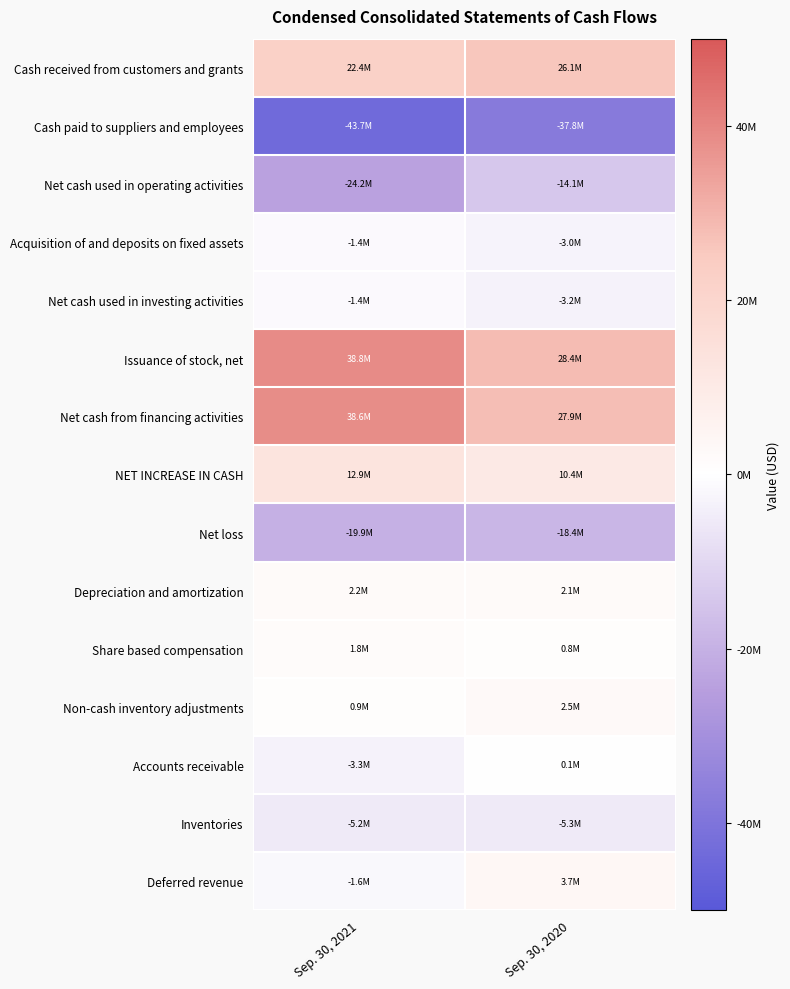

Between Sep. 30, 2020 and Sep. 30, 2021, which is larger?

Sep. 30, 2020